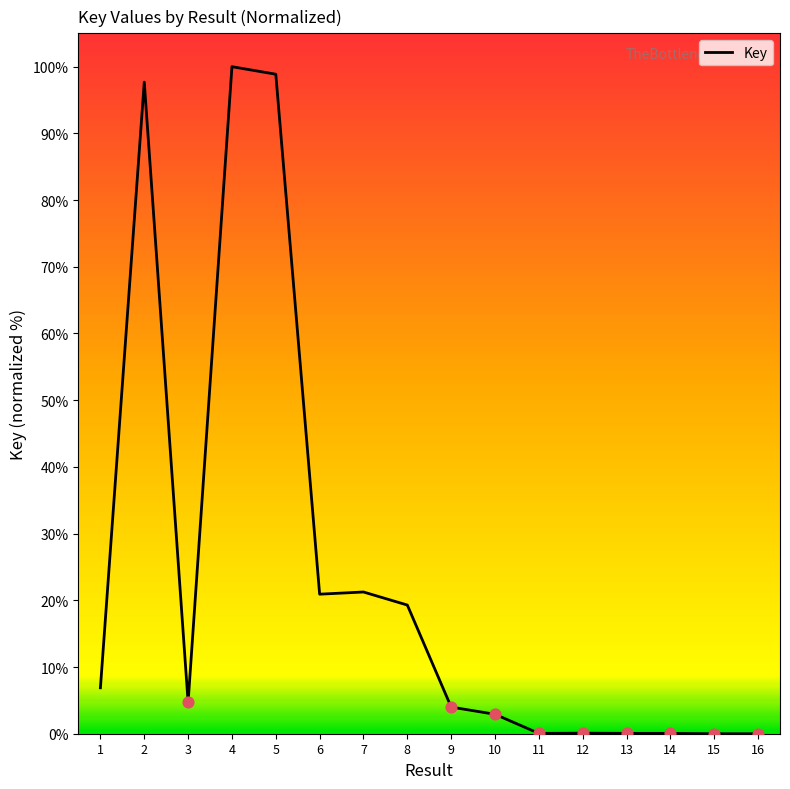

Between 1 and 9, which is larger?

1